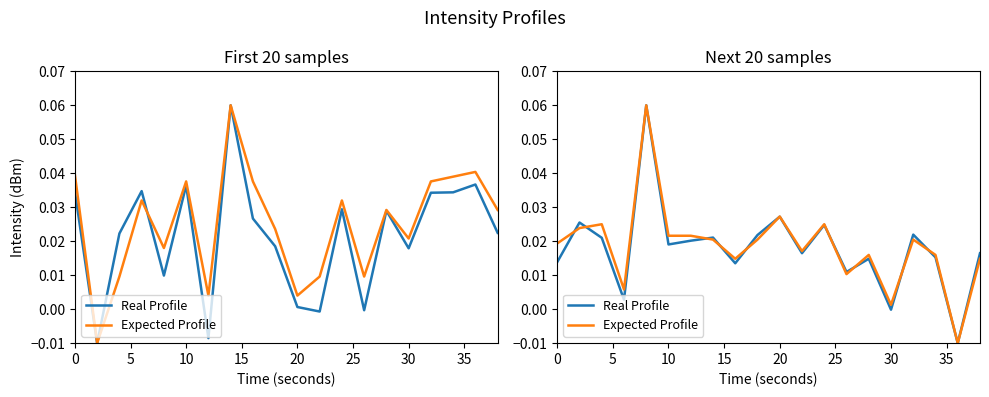

Is it true that Expected Profile equals 0.0 at 20?

False